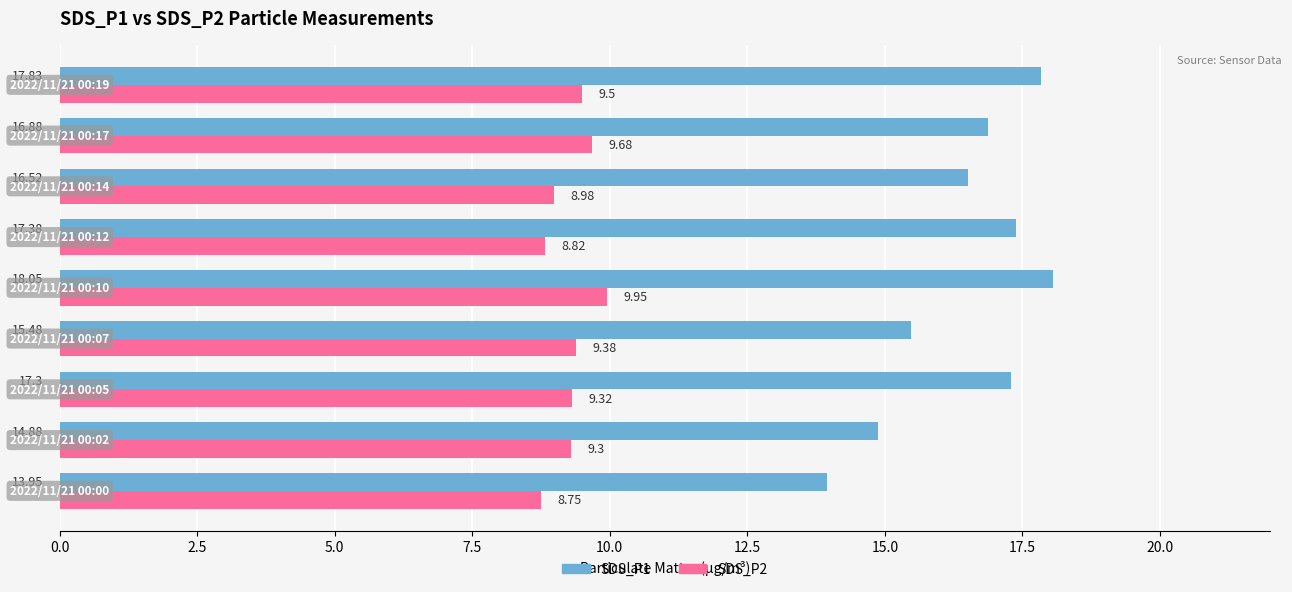

How many values in the SDS_P1 series exceed 16?

6